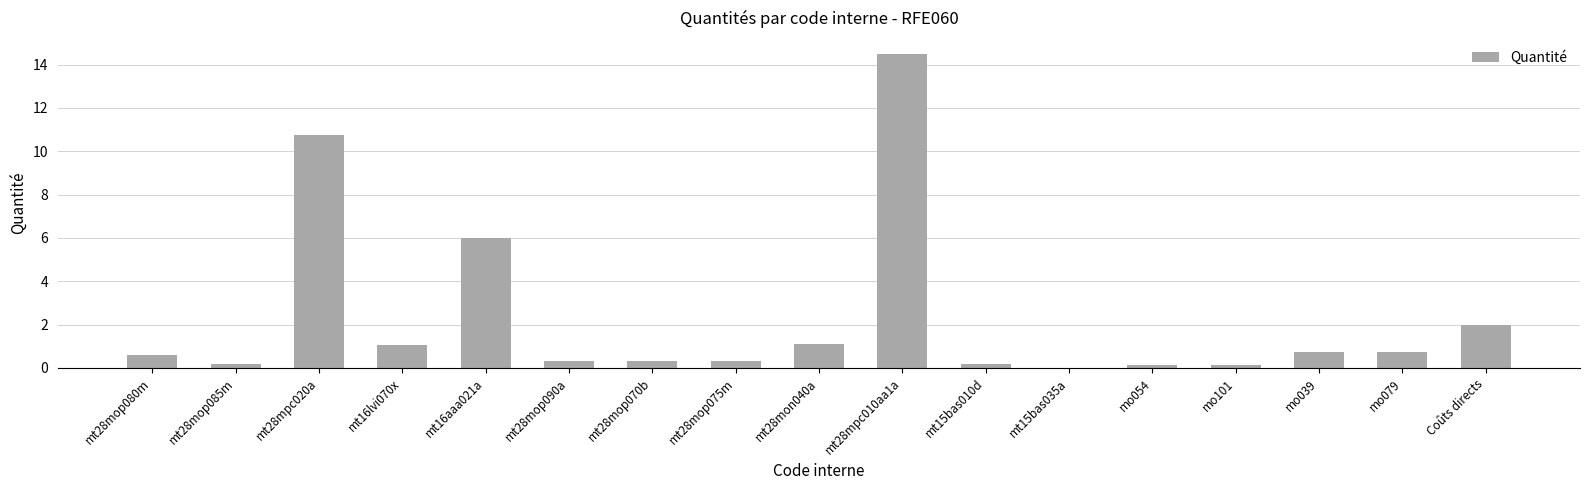

Between mt15bas010d and mt16aaa021a, which is larger?

mt16aaa021a